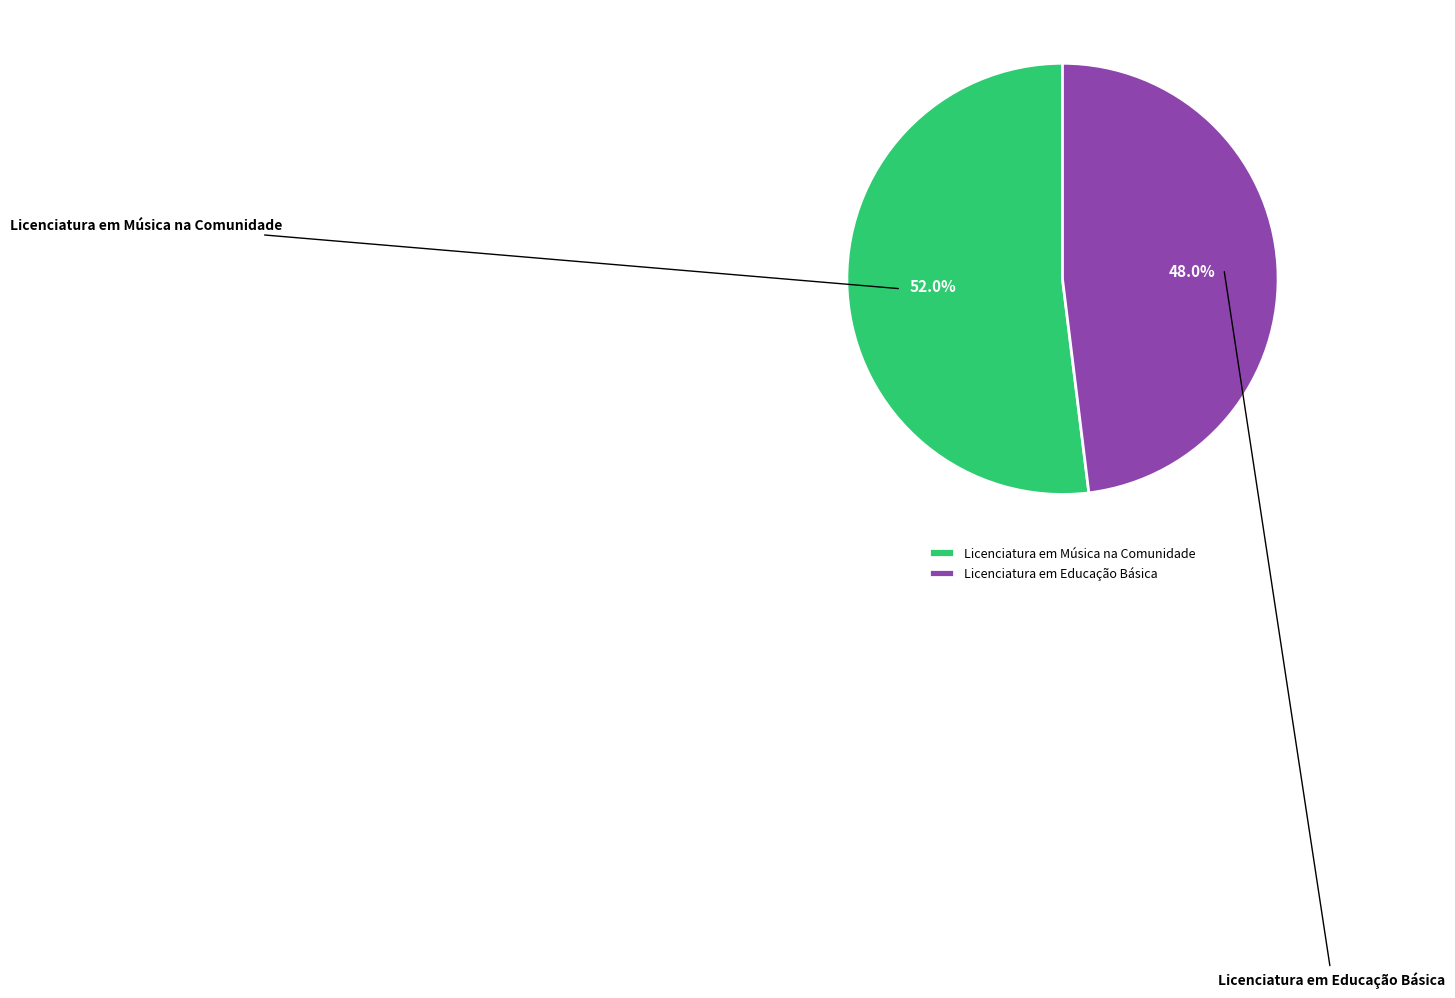

Does Licenciatura em Música na Comunidade represent more than half of the total?

Yes